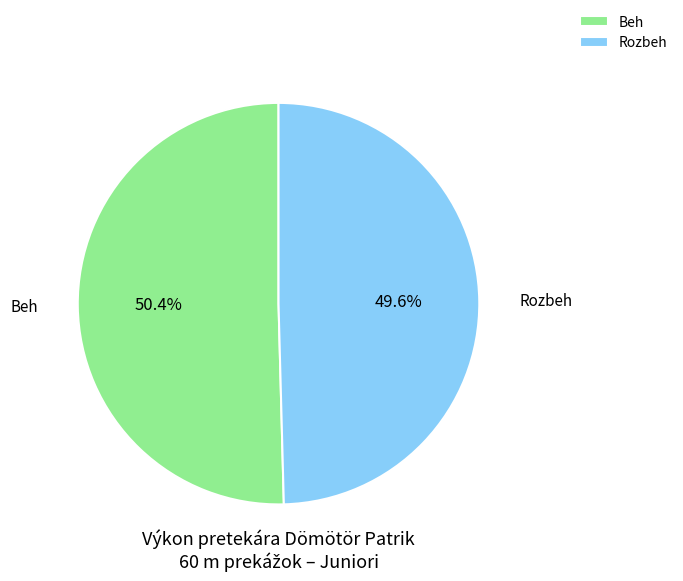

Is the sum of Rozbeh and Beh greater than half?

Yes